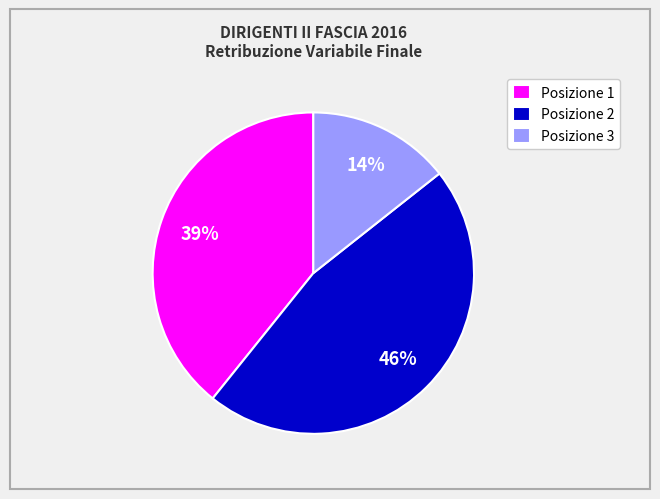

Is the sum of Posizione 2 and Posizione 3 greater than half?

Yes